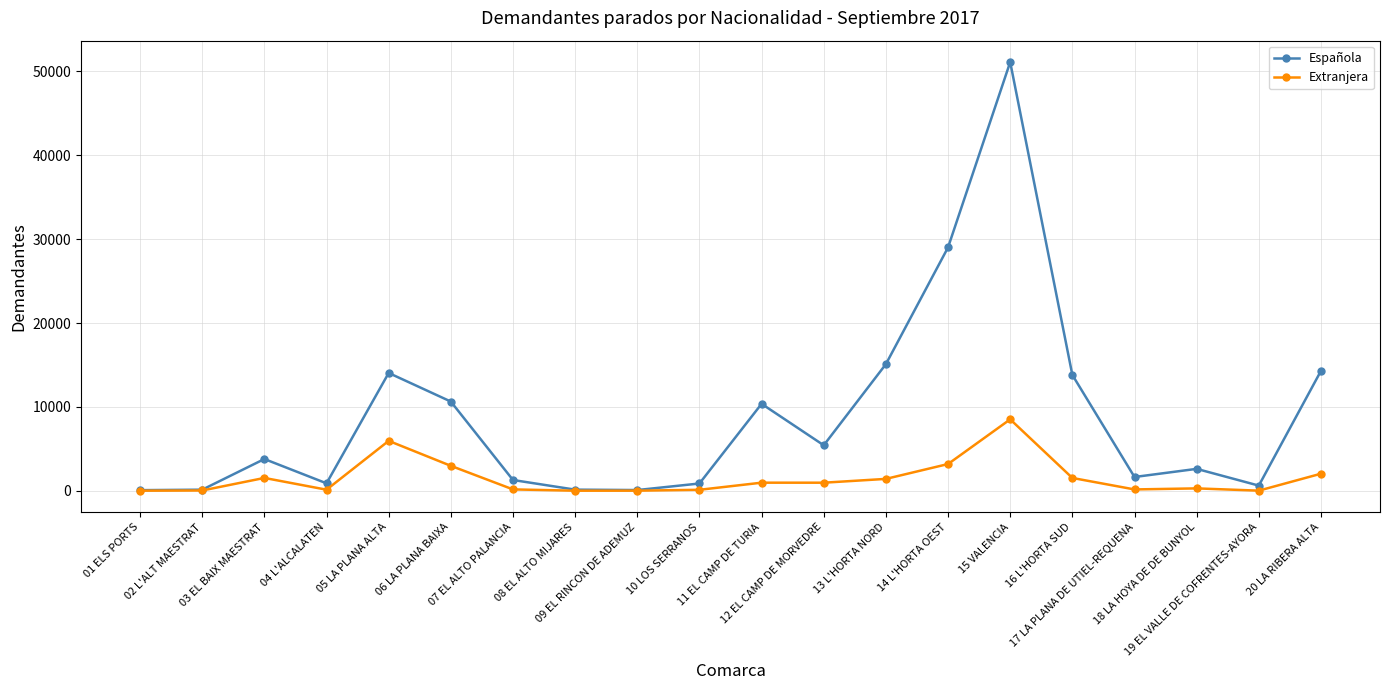

Rank the series by their average value, from highest to lowest.

Española, Extranjera